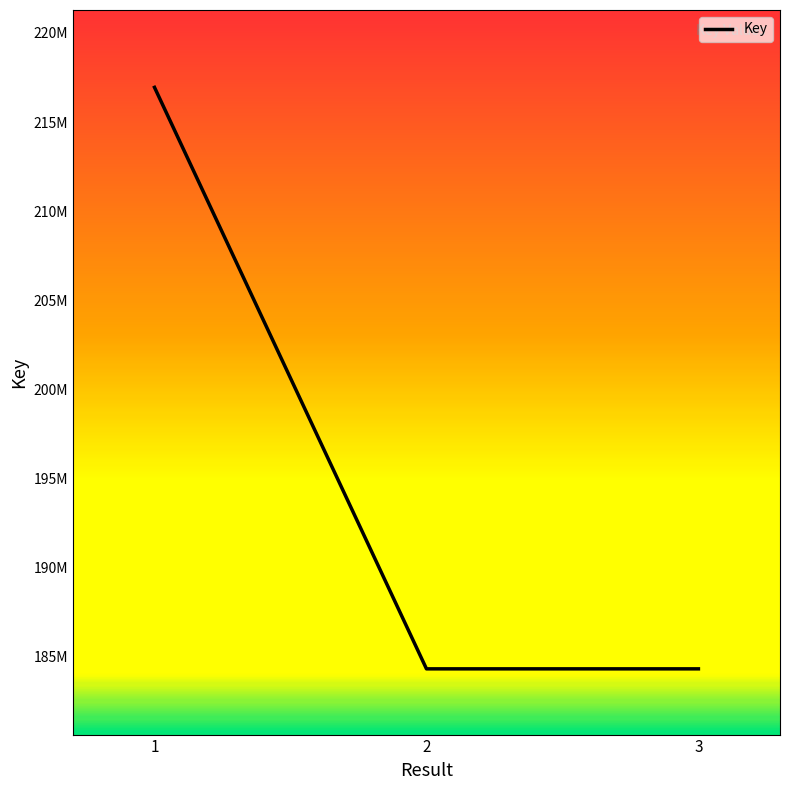

What is the maximum value shown in the chart?

216944091